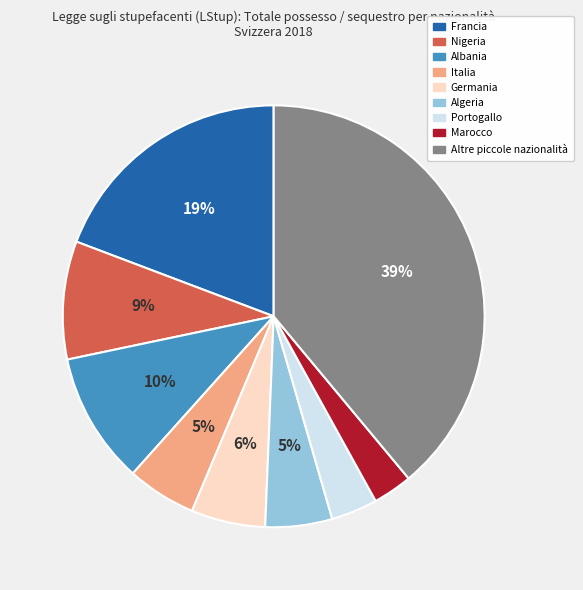

Is there any slice that represents more than half of the pie?

No